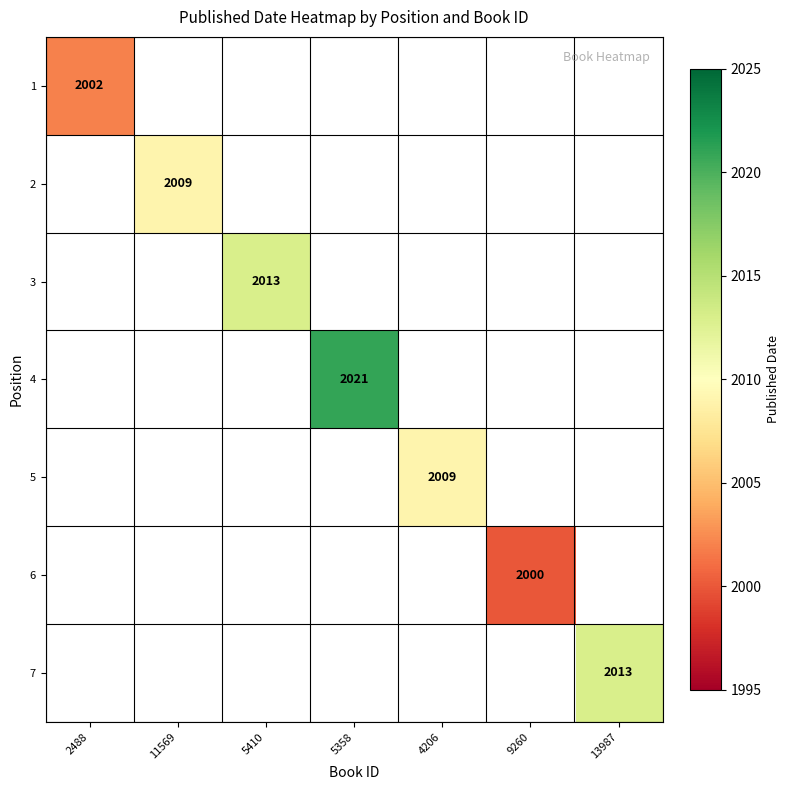

The 2 series shows 711 at 11569. True or false?

False